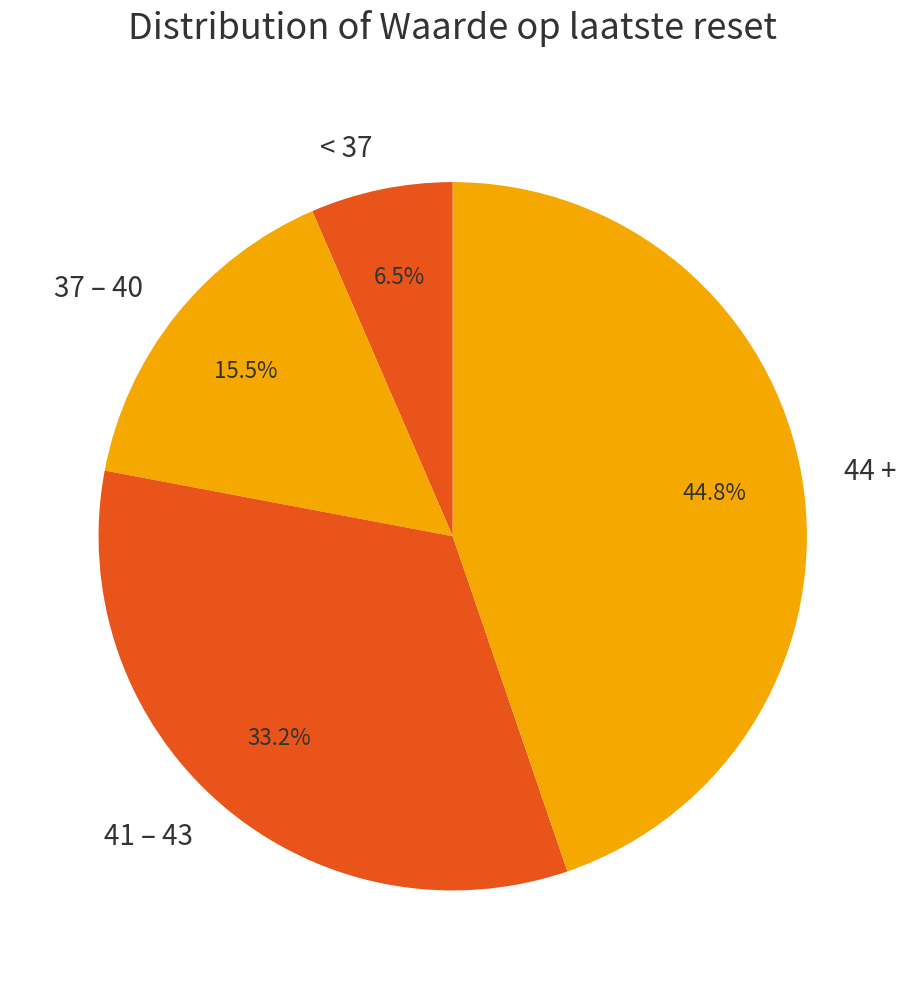

What percentage do 44 + and 37 – 40 together represent?

60.3%